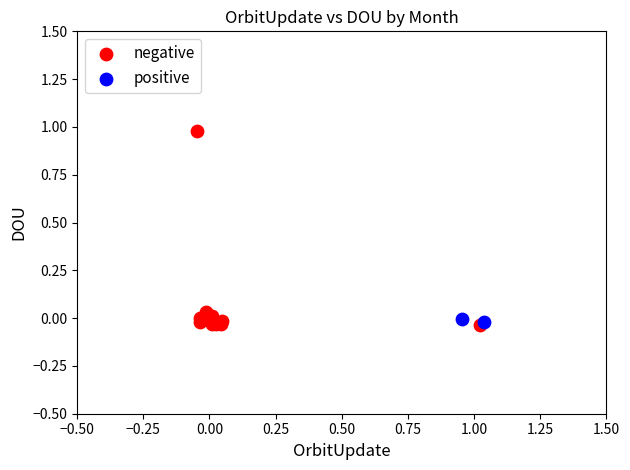

Which series reaches the maximum Y coordinate?

negative